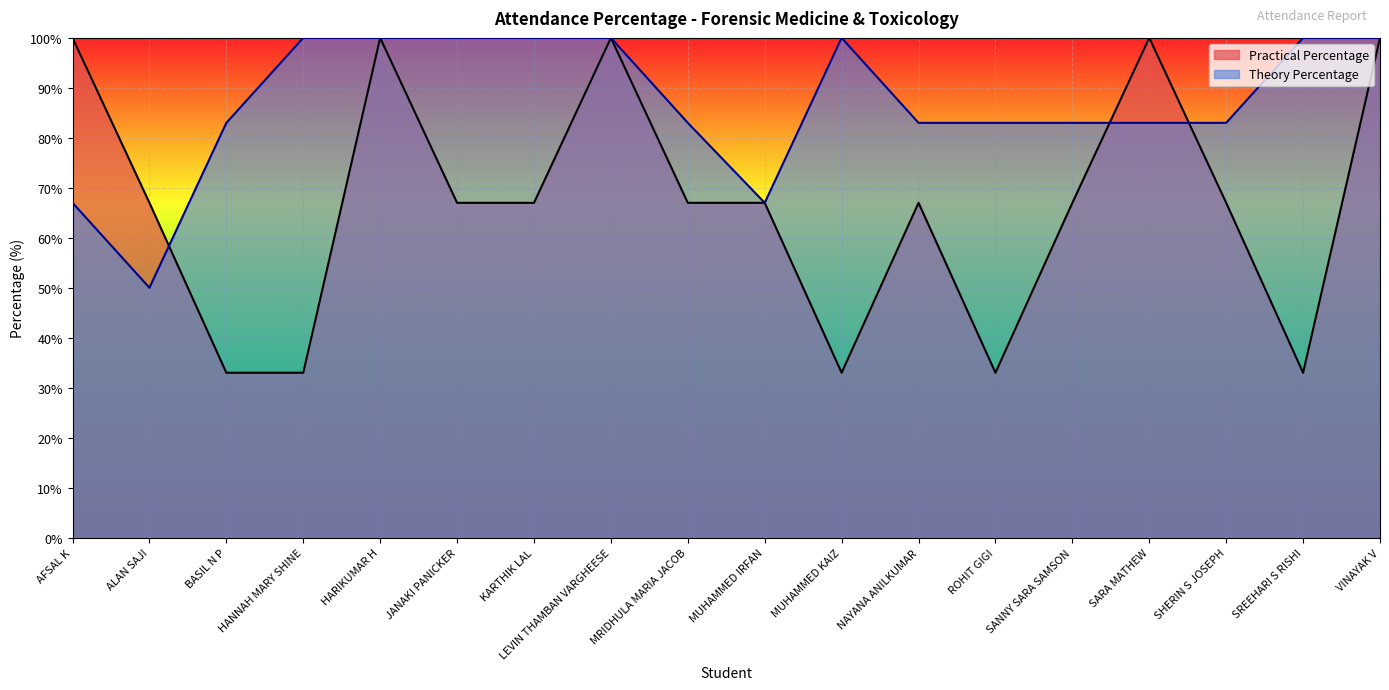

What is the total value across all series at AFSAL K?

167